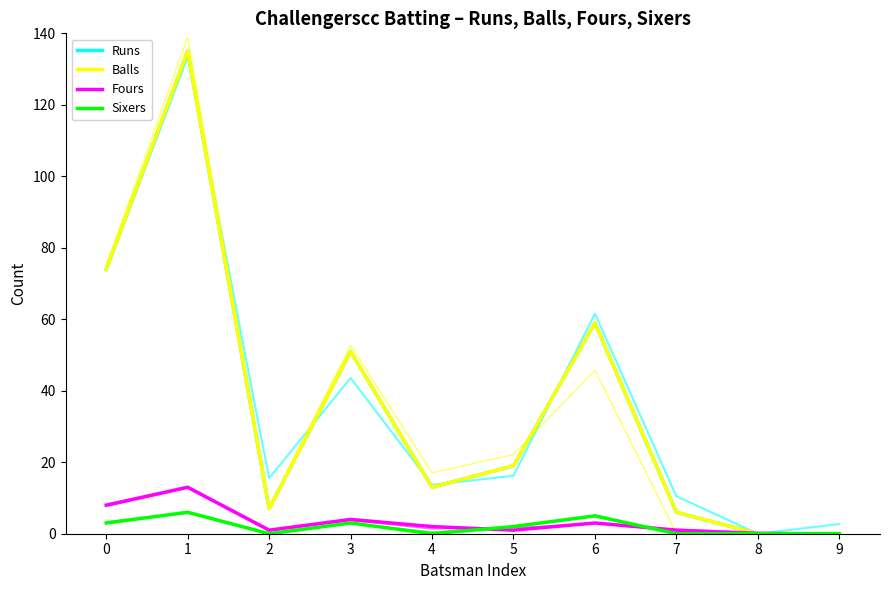

True or false: Balls and Sixers cross at least once.

False